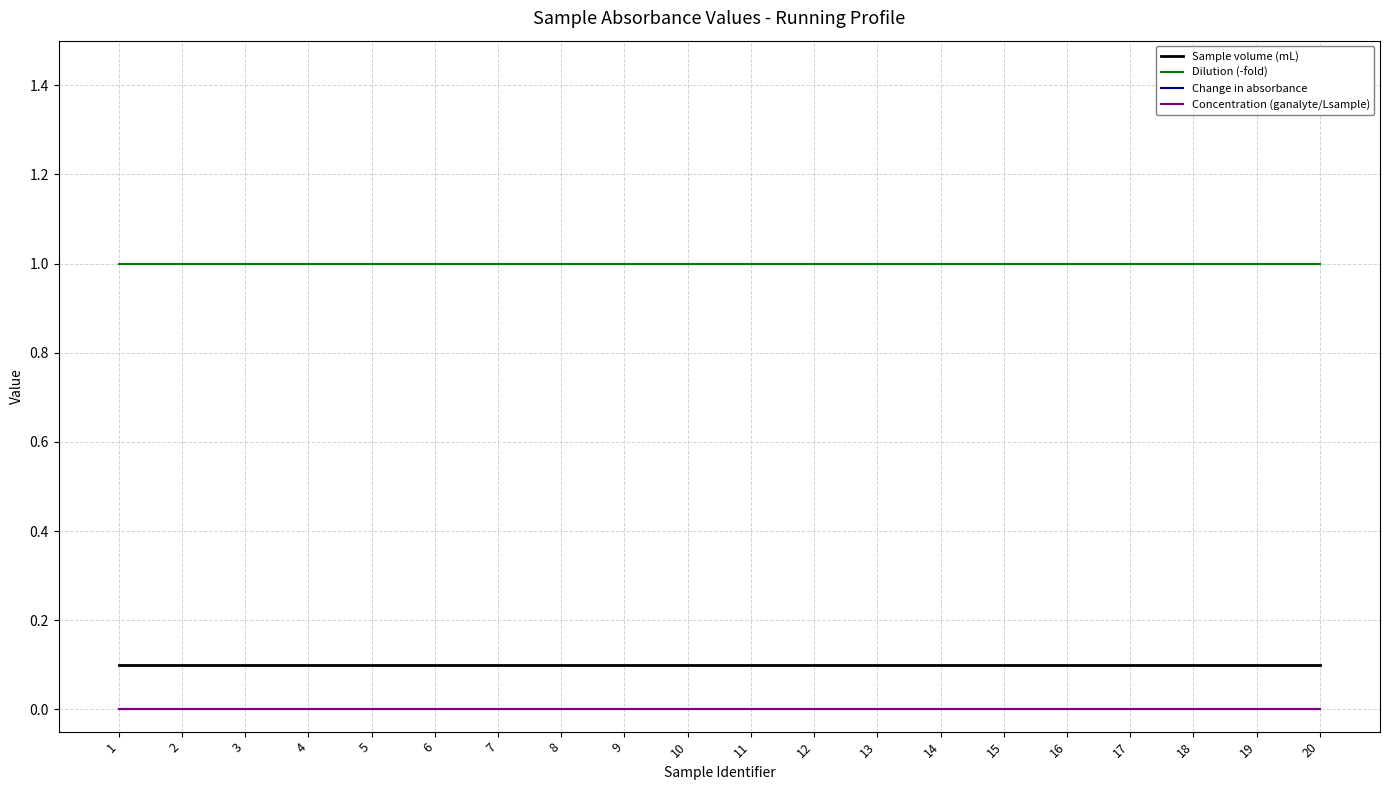

Is this an area chart (filled region under the line)?

No